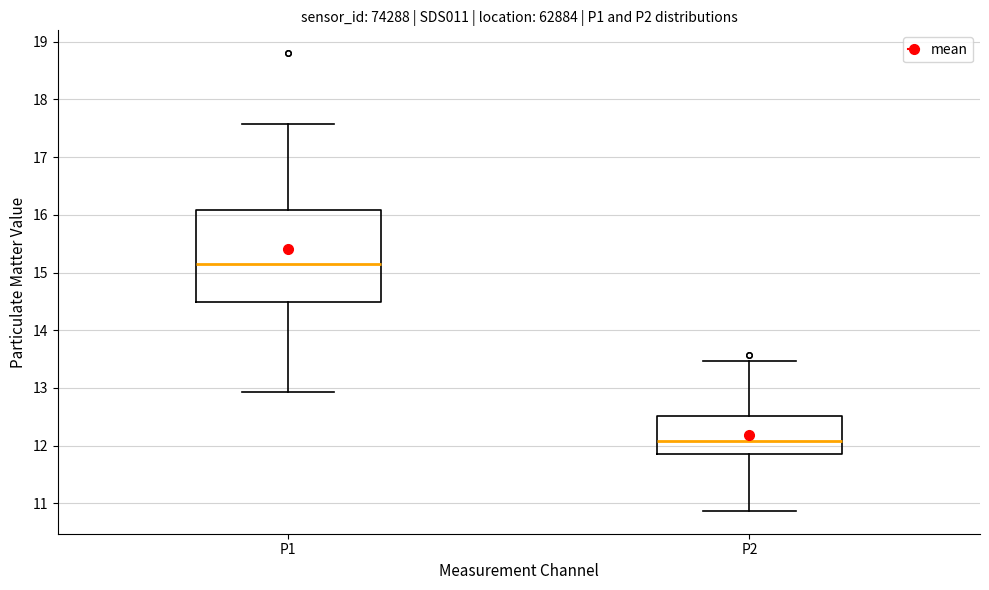

Reading left to right, read every box against the y-axis: the position of its median line, the range the box covers, and the ends of its whiskers. The values are not printed on the chart, so give them approximately, as read against the axis.

P1: median 15.2, box 14.5 to 16.1, whiskers 12.9 to 17.6
P2: median 12.1, box 11.9 to 12.5, whiskers 10.9 to 13.5